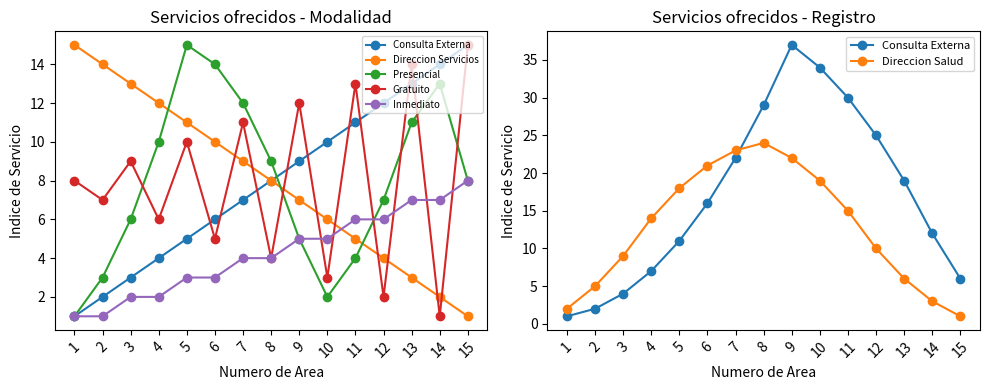

What is the total value across all series at 15?

39